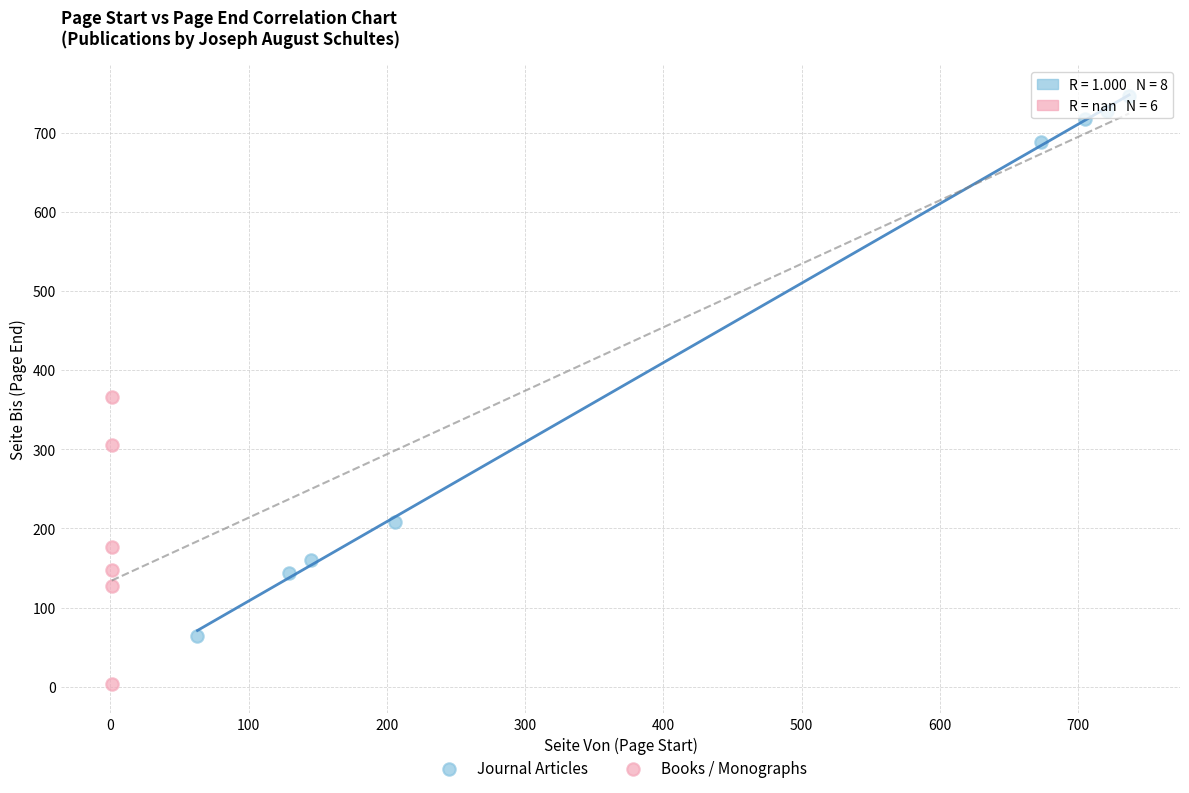

Which series contains the lowest Y value?

Books / Monographs